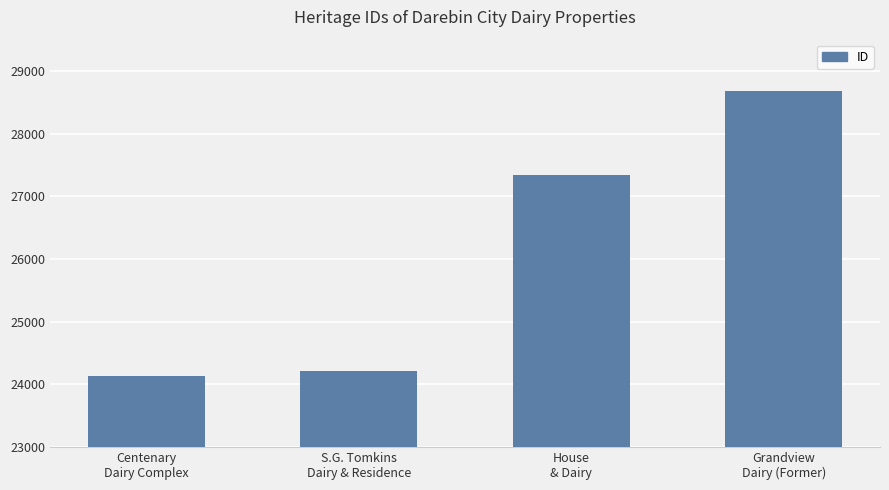

Does the chart contain any negative values?

No